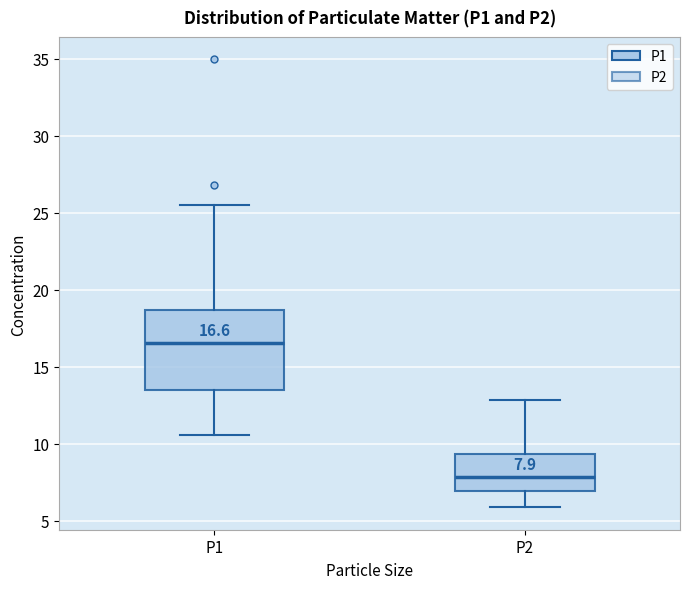

Comparing the boxes themselves (not the whiskers), which one is the tallest?

P1